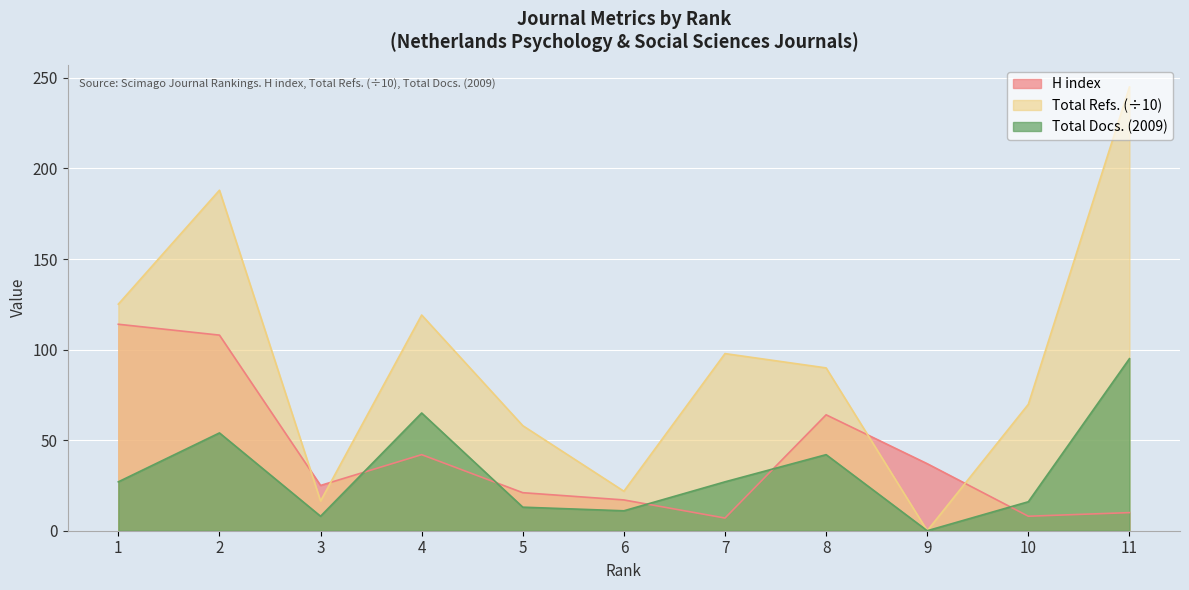

Reading left to right, transcribe all the data shown in this chart.

H index: 114.0	108.0	25.0	42.0	21.0	17.0	7.0	64.0	37.0	8.0	10.0
Total Refs.: 125.1	188.0	16.4	119.1	58.0	21.8	97.8	89.9	0.0	69.8	245.0
Total Docs. (2009): 27.0	54.0	8.0	65.0	13.0	11.0	27.0	42.0	0.0	16.0	95.0